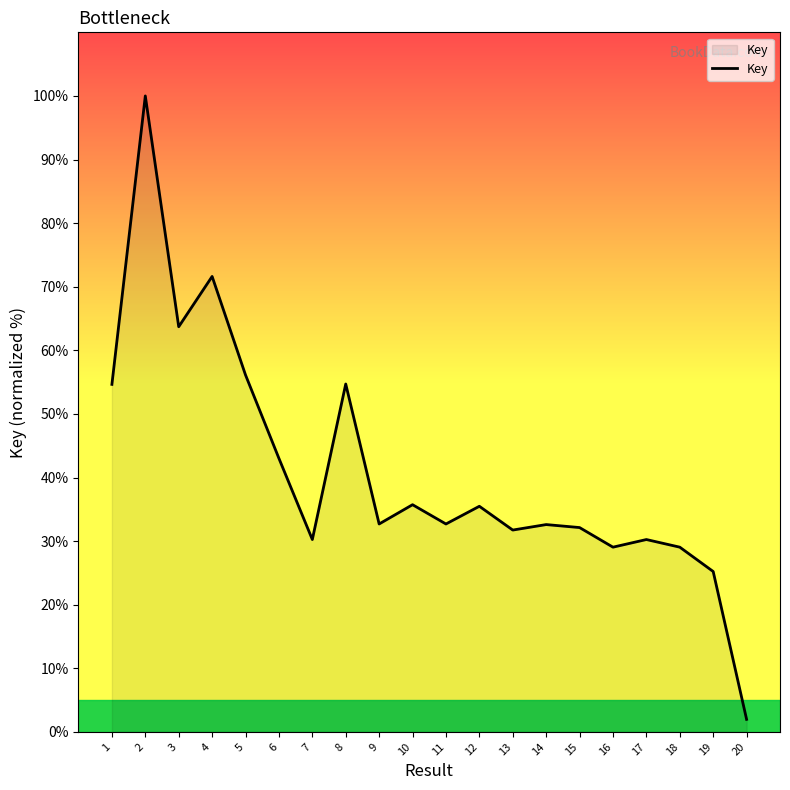

How many distinct data groups are displayed?

1